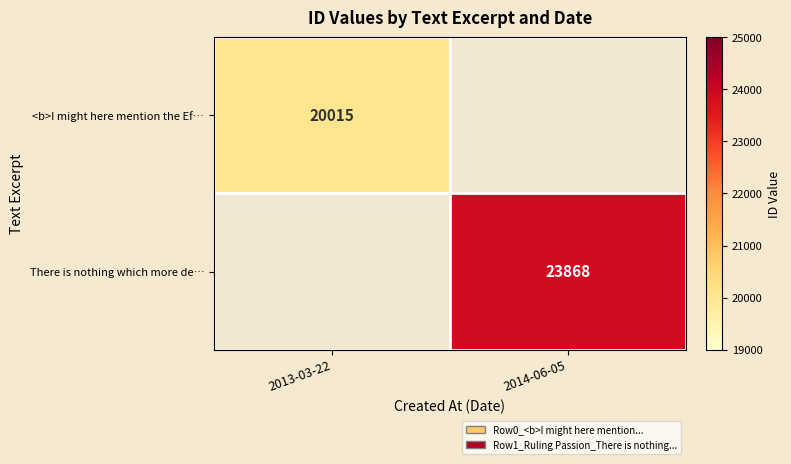

True or false: There is nothing which more de… has a value of 38773 at 2014-06-05.

False